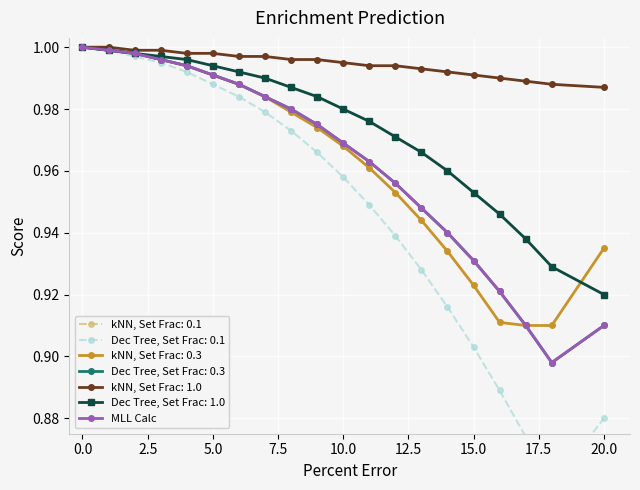

What is the sum of all values?

19.3